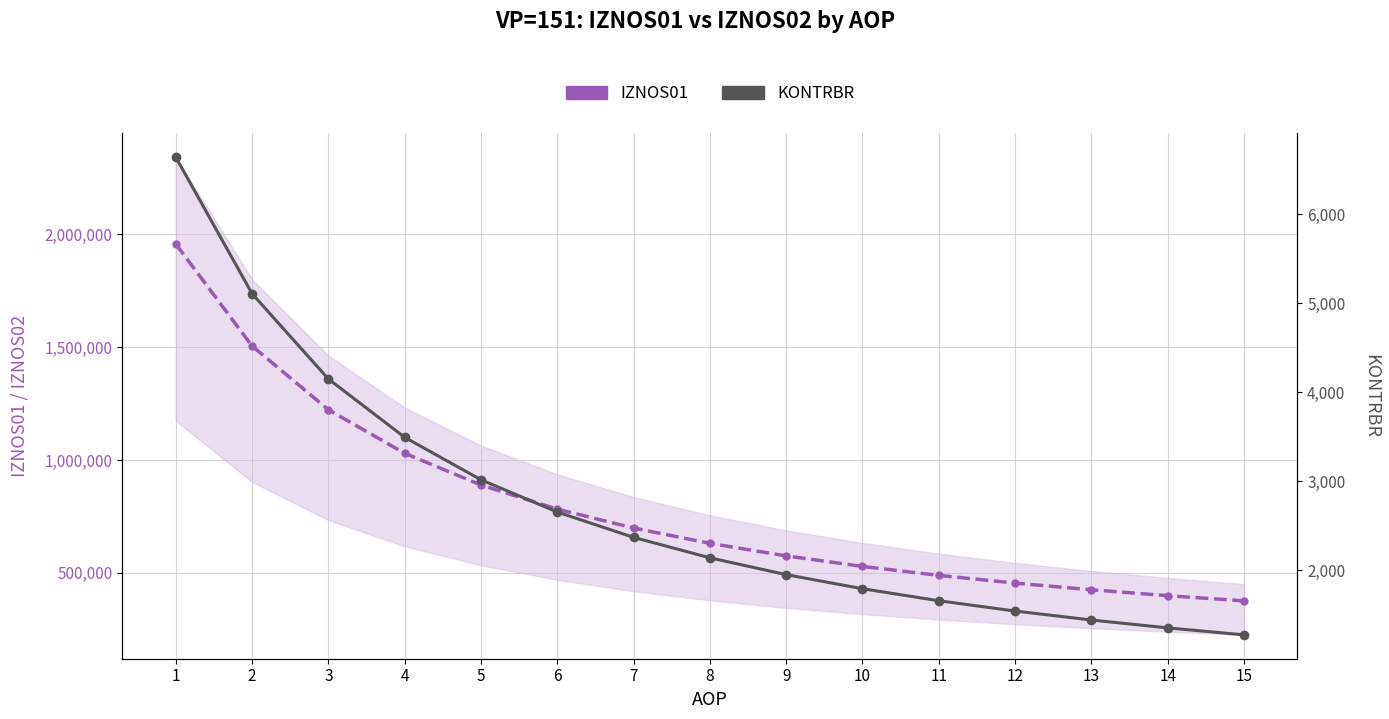

Between 2 and 14, which is larger?

2